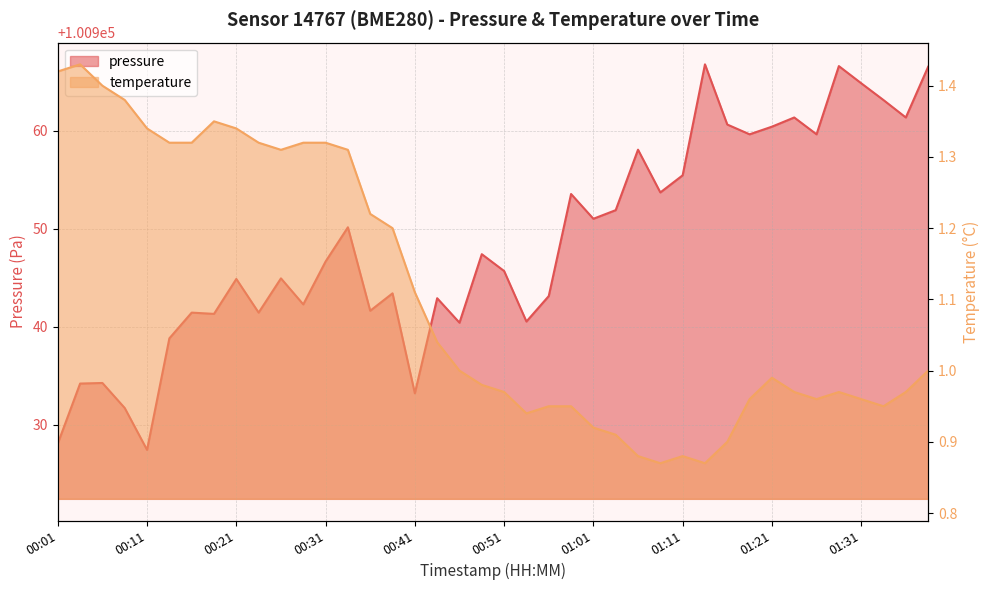

What is the sum of the pressure values at 00:26 and 00:09?

201876.6